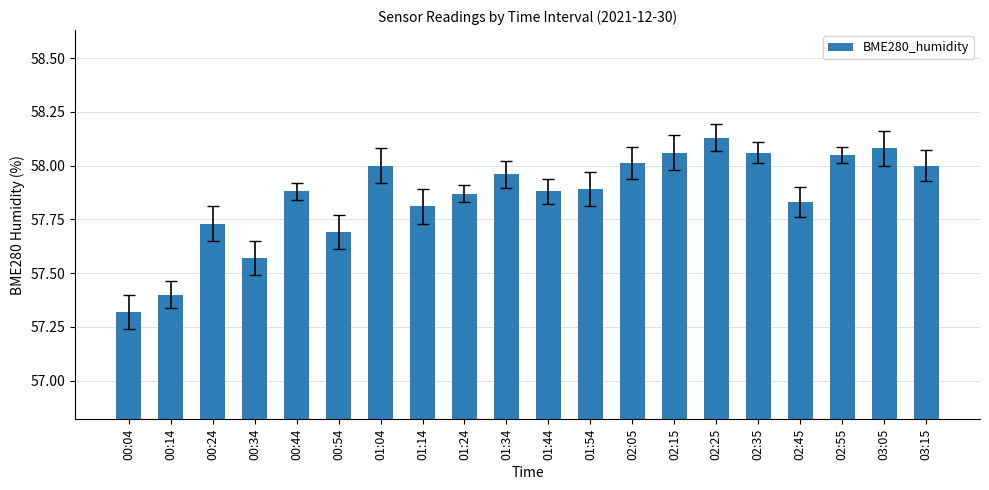

Which category has the highest value across all series?

02:25